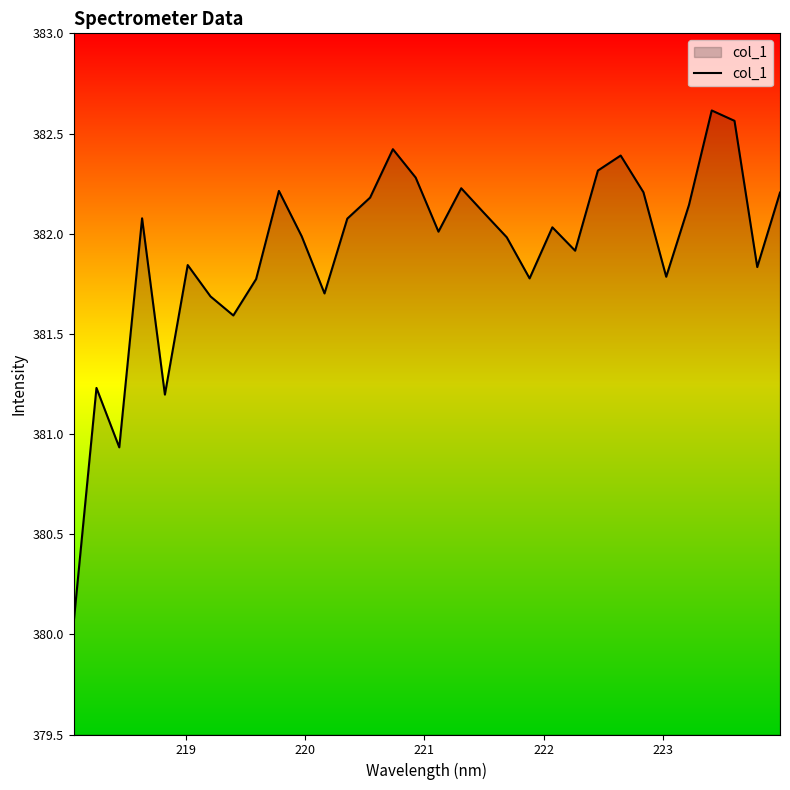

Is this an area chart (filled region under the line)?

Yes